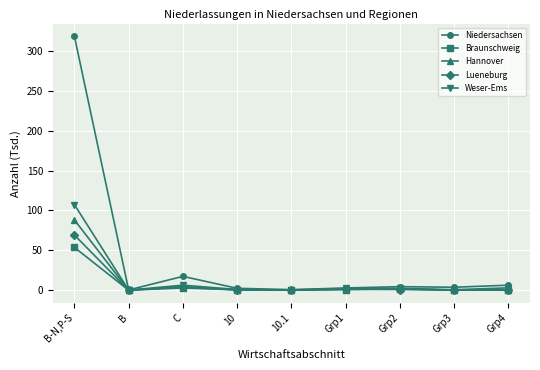

At which label is Hannover closest to 44?

C